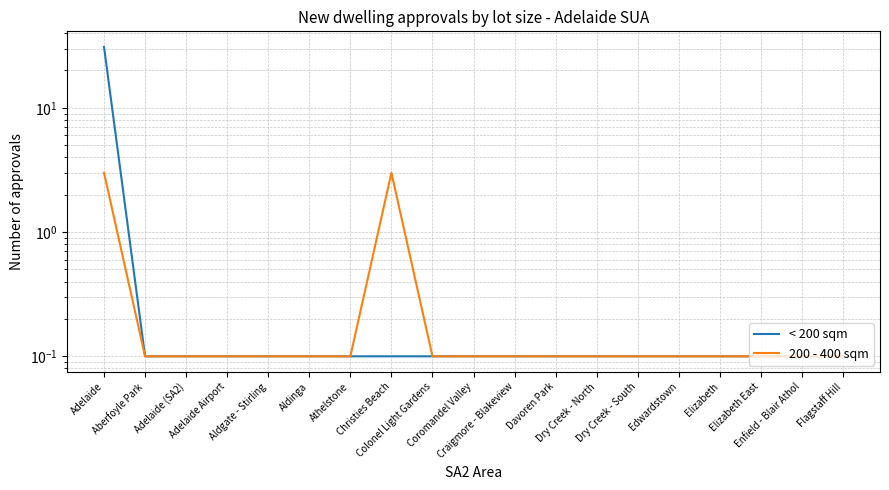

How many lines are shown in the chart?

2